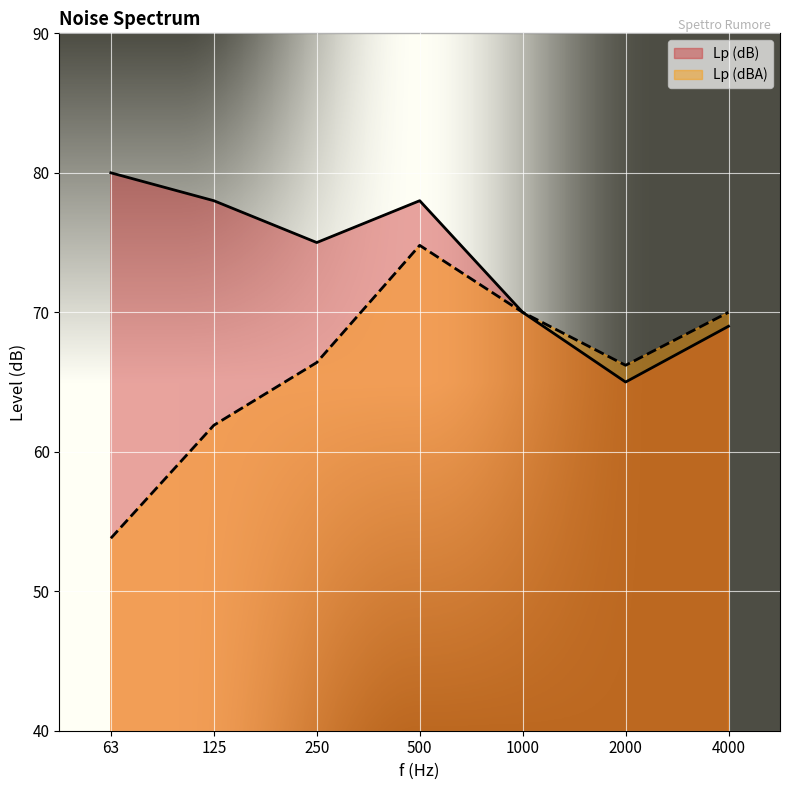

What is the average value of the Lp (dB) series?

73.6